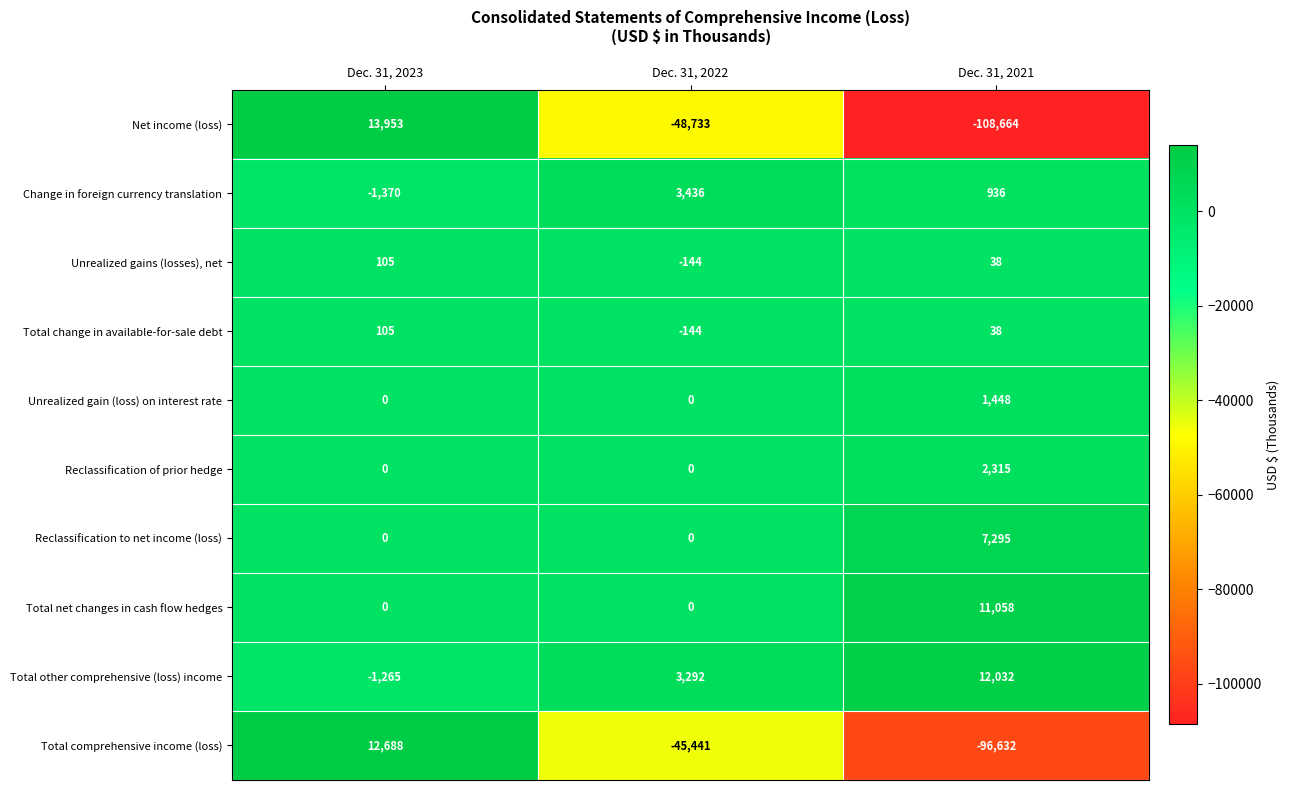

What is the sum of the Total change in available-for-sale debt values at Dec. 31, 2021 and Dec. 31, 2023?

143